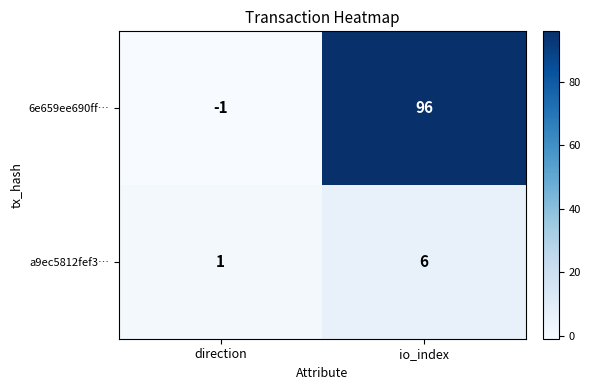

What is the greatest value displayed?

96